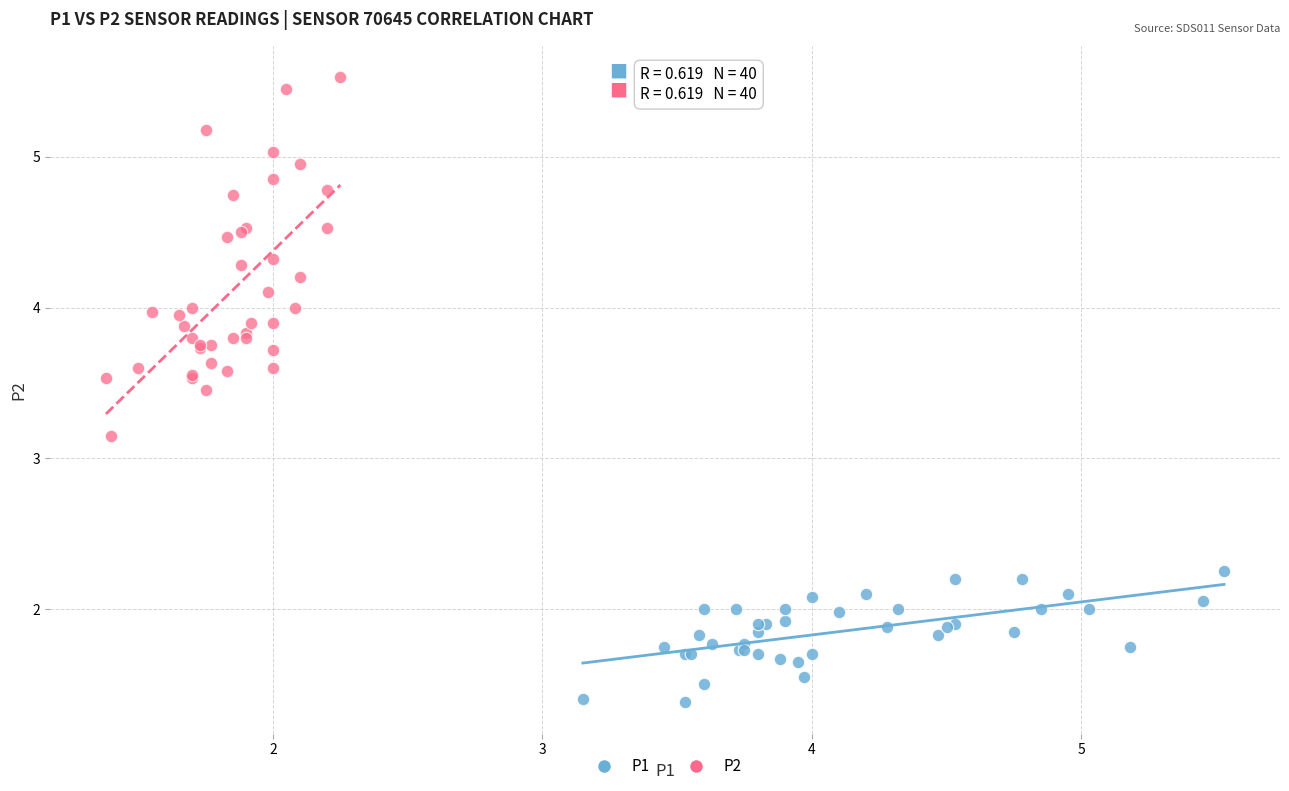

Which series has the largest Y range (max minus min)?

P2